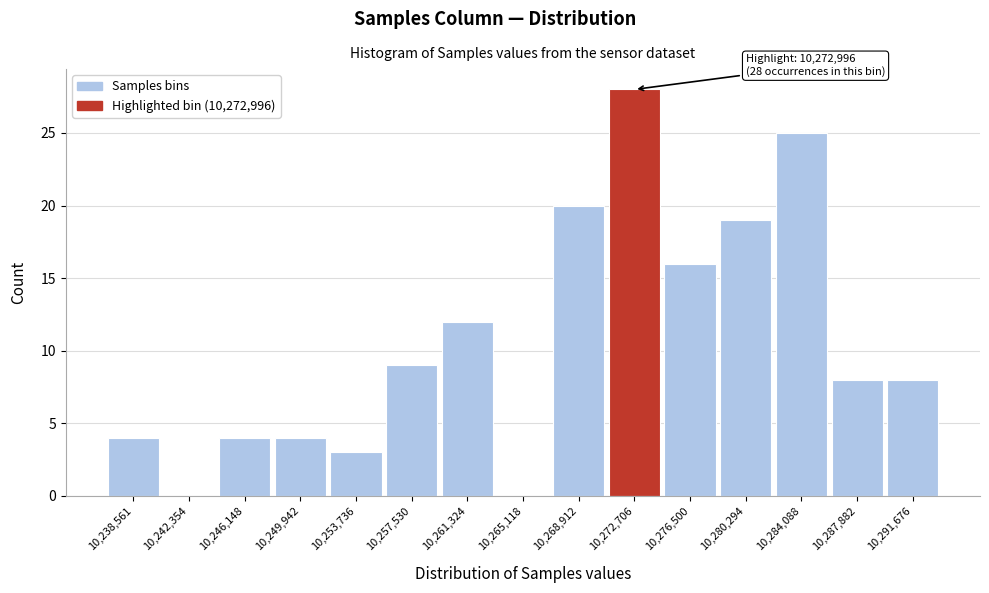

Reading left to right, what are all the values shown in this chart?

10,238,561=4	10,242,354=0	10,246,148=4	10,249,942=4	10,253,736=3	10,257,530=9	10,261,324=12	10,265,118=0	10,268,912=20	10,272,706=28	10,276,500=16	10,280,294=19	10,284,088=25	10,287,882=8	10,291,676=8